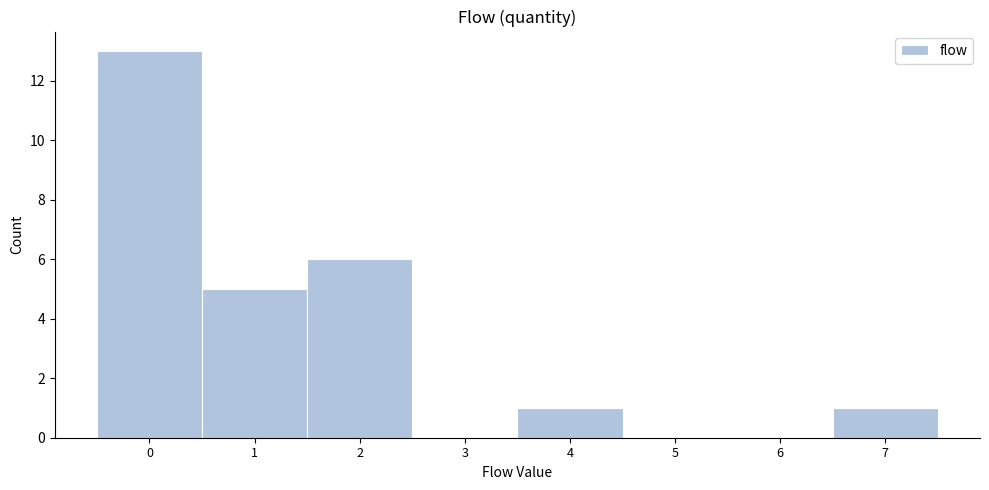

Reading left to right, list all the values displayed in this chart.

0=13	1=5	2=6	3=0	4=1	5=0	6=0	7=1